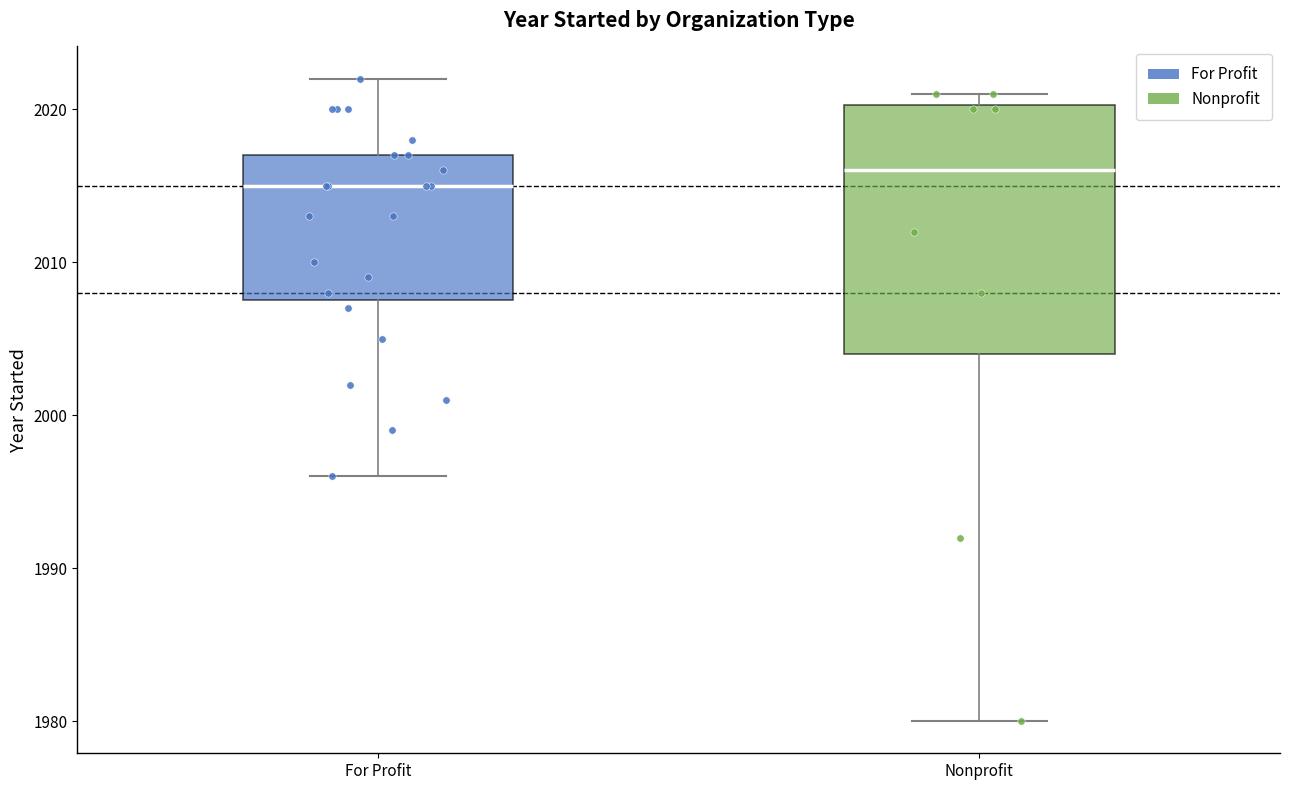

Reading left to right, read every box against the y-axis: the position of its median line, the range the box covers, and the ends of its whiskers. The values are not printed on the chart, so give them approximately, as read against the axis.

For Profit: median 2015, box 2008 to 2017, whiskers 1996 to 2022
Nonprofit: median 2016, box 2004 to 2020, whiskers 1980 to 2021